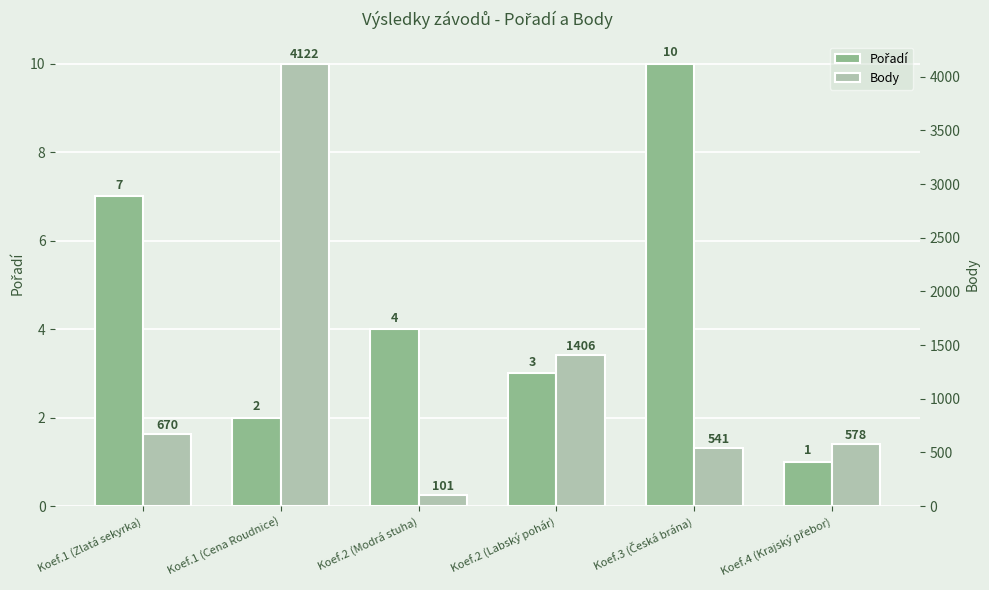

What is the difference between the second highest and minimum values in the Body series?

1305